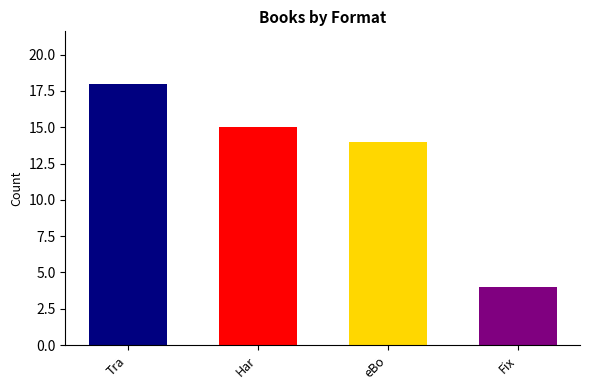

What is the change in value from Har to eBo?

-1